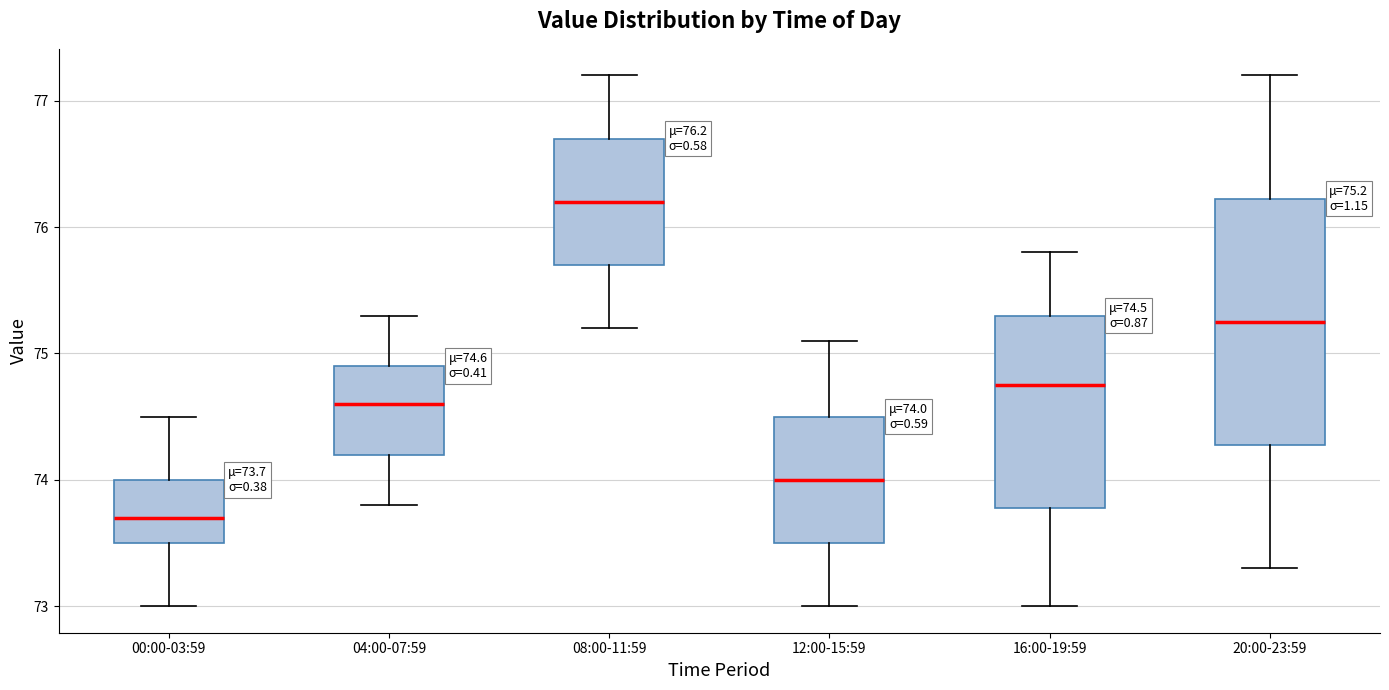

Which box has the lowest median line?

00:00-03:59